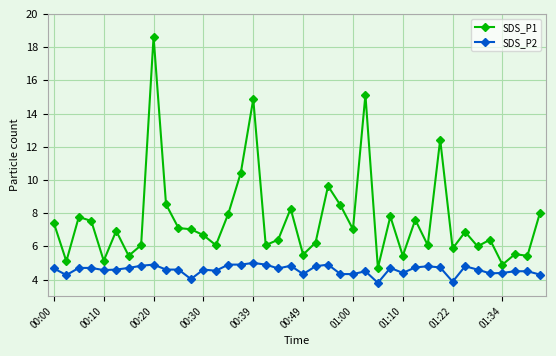

True or false: SDS_P2 and SDS_P1 cross at least once.

False